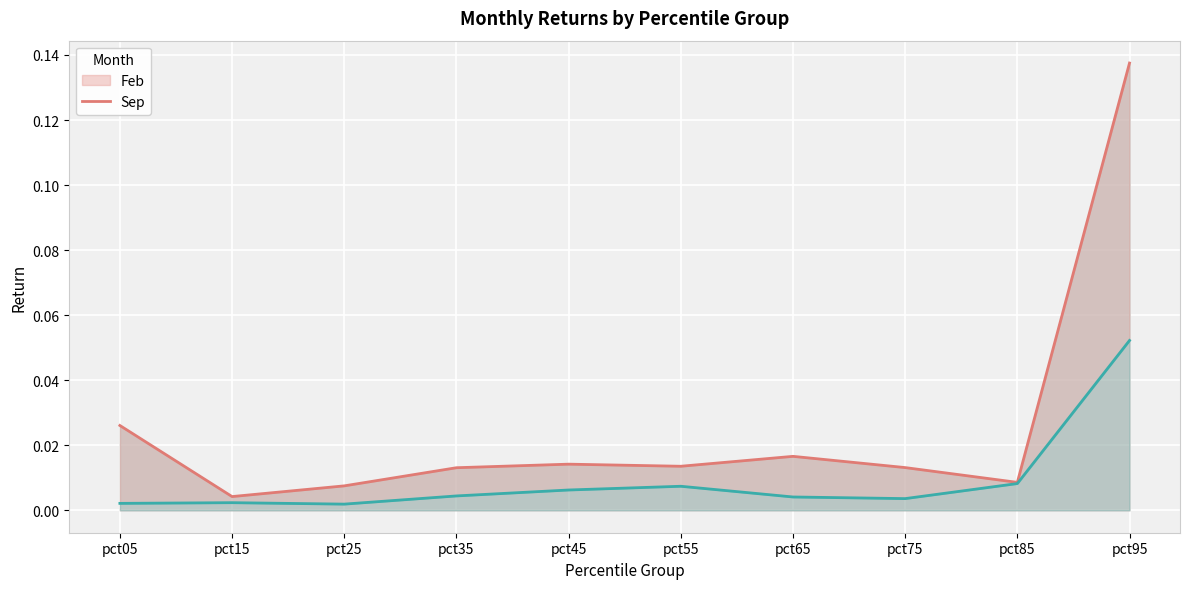

The Sep series shows 0.0 at pct55. True or false?

True